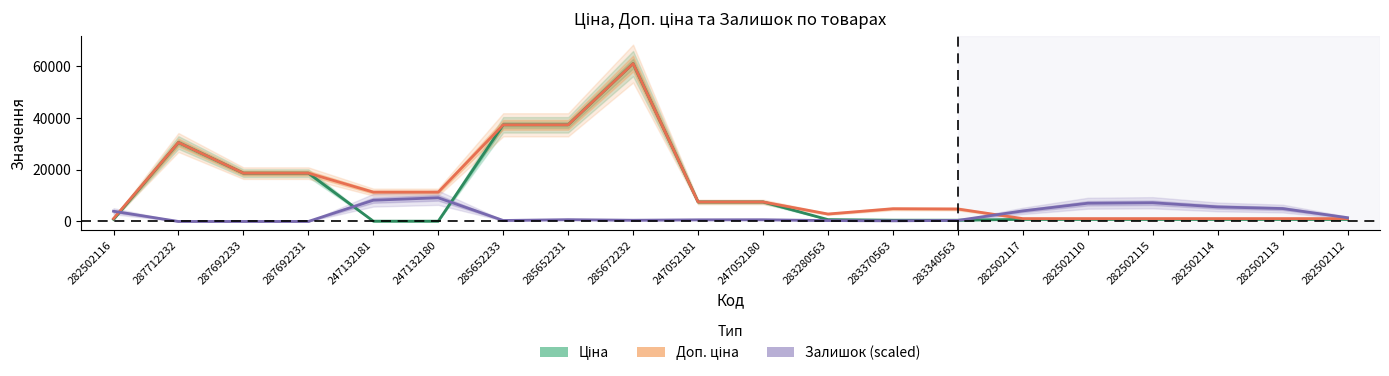

Reading left to right, transcribe all the data shown in this chart.

Ціна: 813.0	30512.3	18671.5	18671.5	113.3	113.3	37343.0	37343.0	61024.7	7545.9	7545.9	719.6	491.7	482.1	813.0	813.0	813.0	813.0	813.0	813.0
Доп. ціна: 1101.8	30512.3	18671.5	18671.5	11334.0	11334.0	37343.0	37343.0	61024.7	7545.9	7545.9	2878.5	4917.4	4821.4	1101.8	1101.8	1101.8	1101.8	1101.8	1101.8
Залишок (scaled): 3945.6	0.0	0.0	0.0	8206.8	9153.7	378.8	694.4	473.5	631.3	662.9	347.2	252.5	410.3	4071.8	7038.9	7228.3	5618.5	4987.2	1452.0